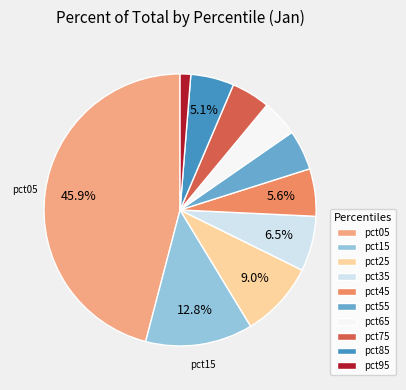

True or false: pct25 accounts for 9% of the total.

True